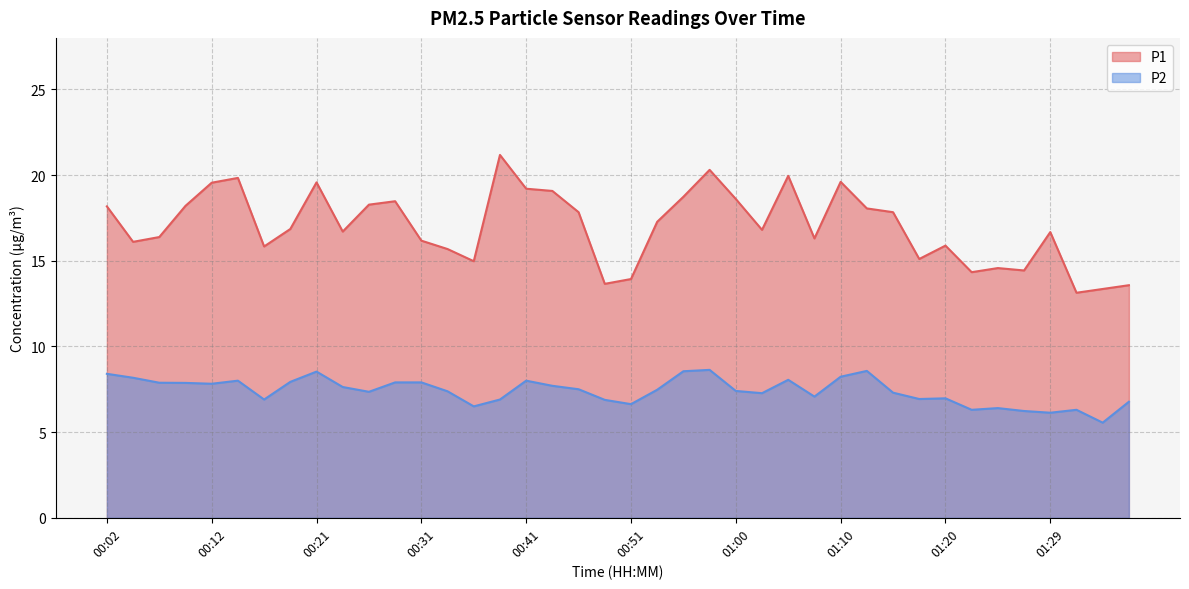

True or false: P1 and P2 cross at least once.

False